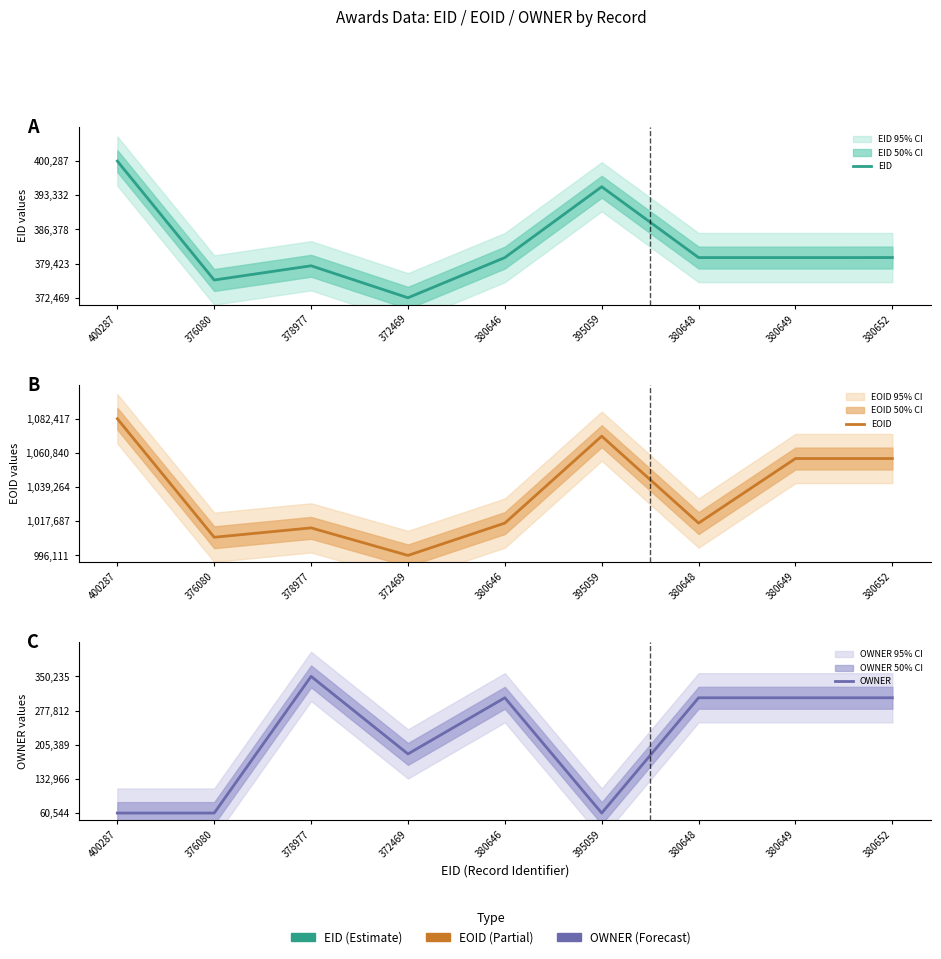

In OWNER, how many points are higher than both neighbors (excluding endpoints)?

2